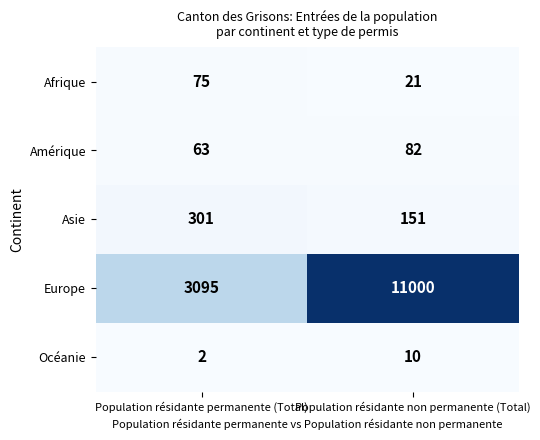

At which category does the chart reach its minimum across all series?

Population résidante permanente (Total)